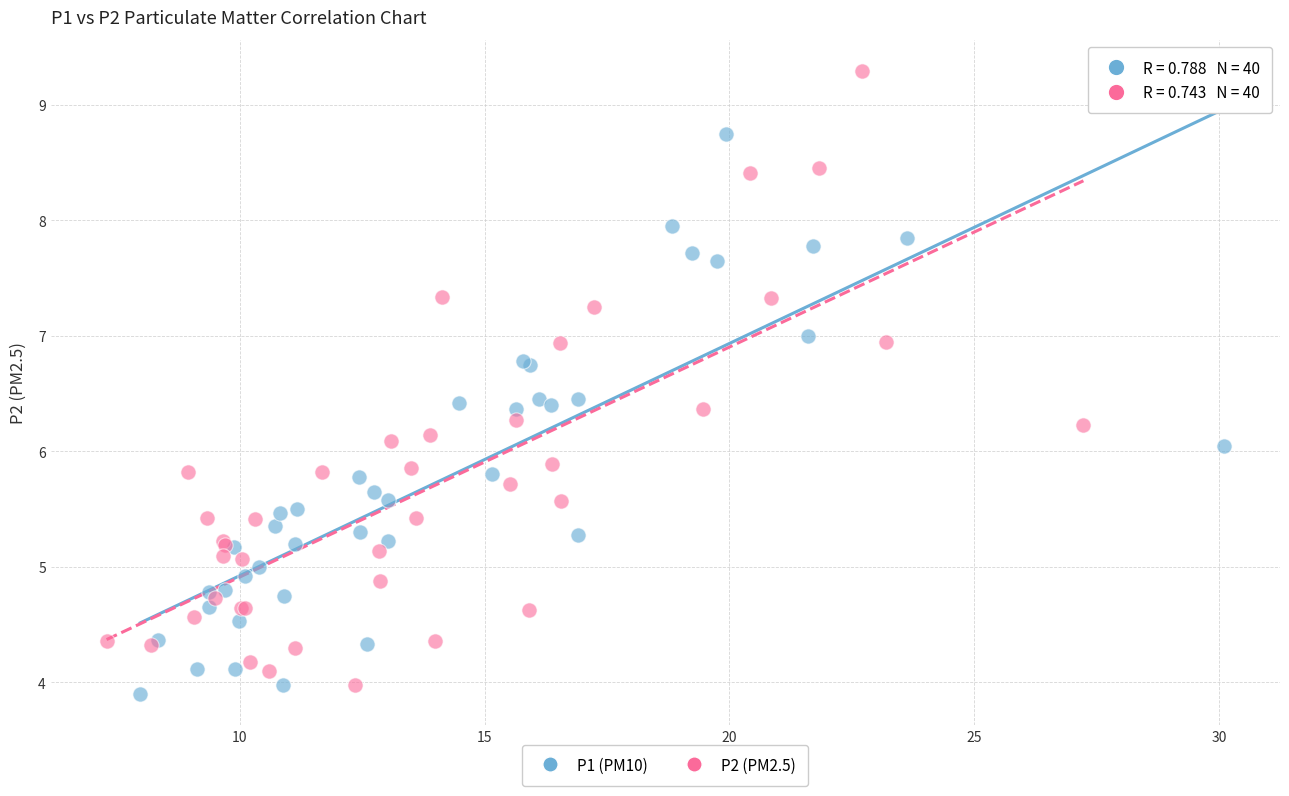

Which series contains the highest Y value?

P2 (PM2.5)